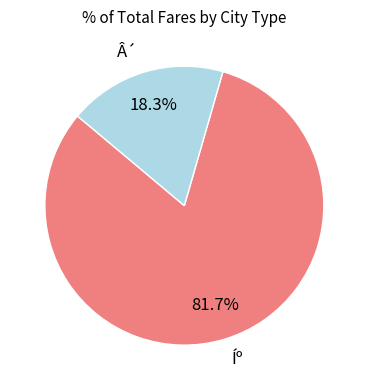

Which slice is the smallest?

Â´